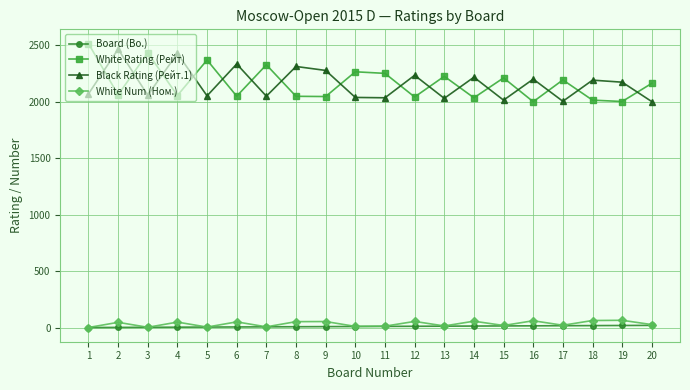

In White Num (Ном.), how many points are lower than both neighbors (excluding endpoints)?

7